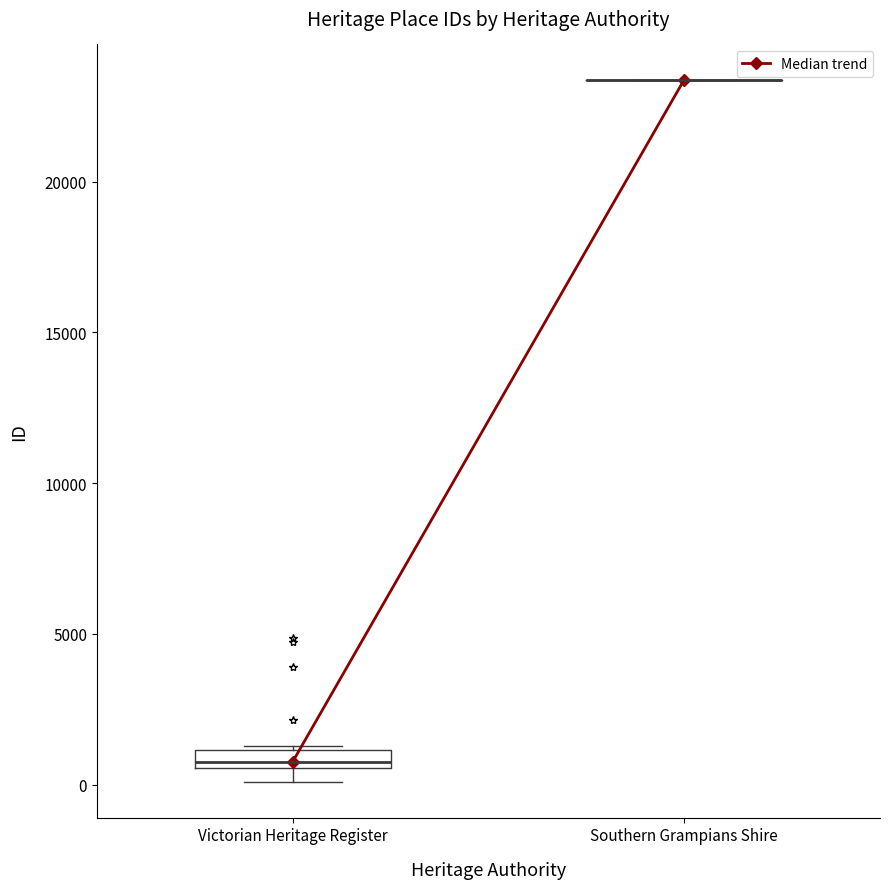

Which box is the tallest, from its lower edge to its upper edge?

Victorian Heritage Register